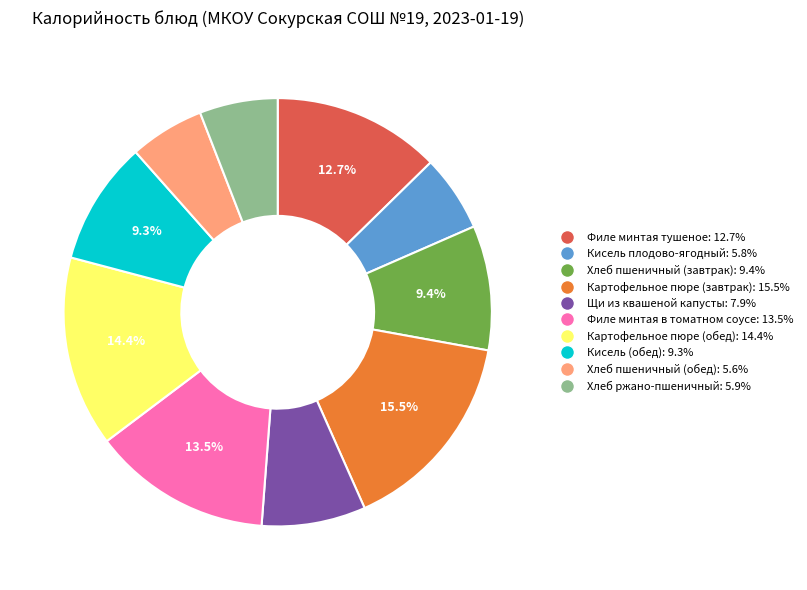

Combined, do Хлеб пшеничный (завтрак) and Картофельное пюре (обед) account for over 50%?

No